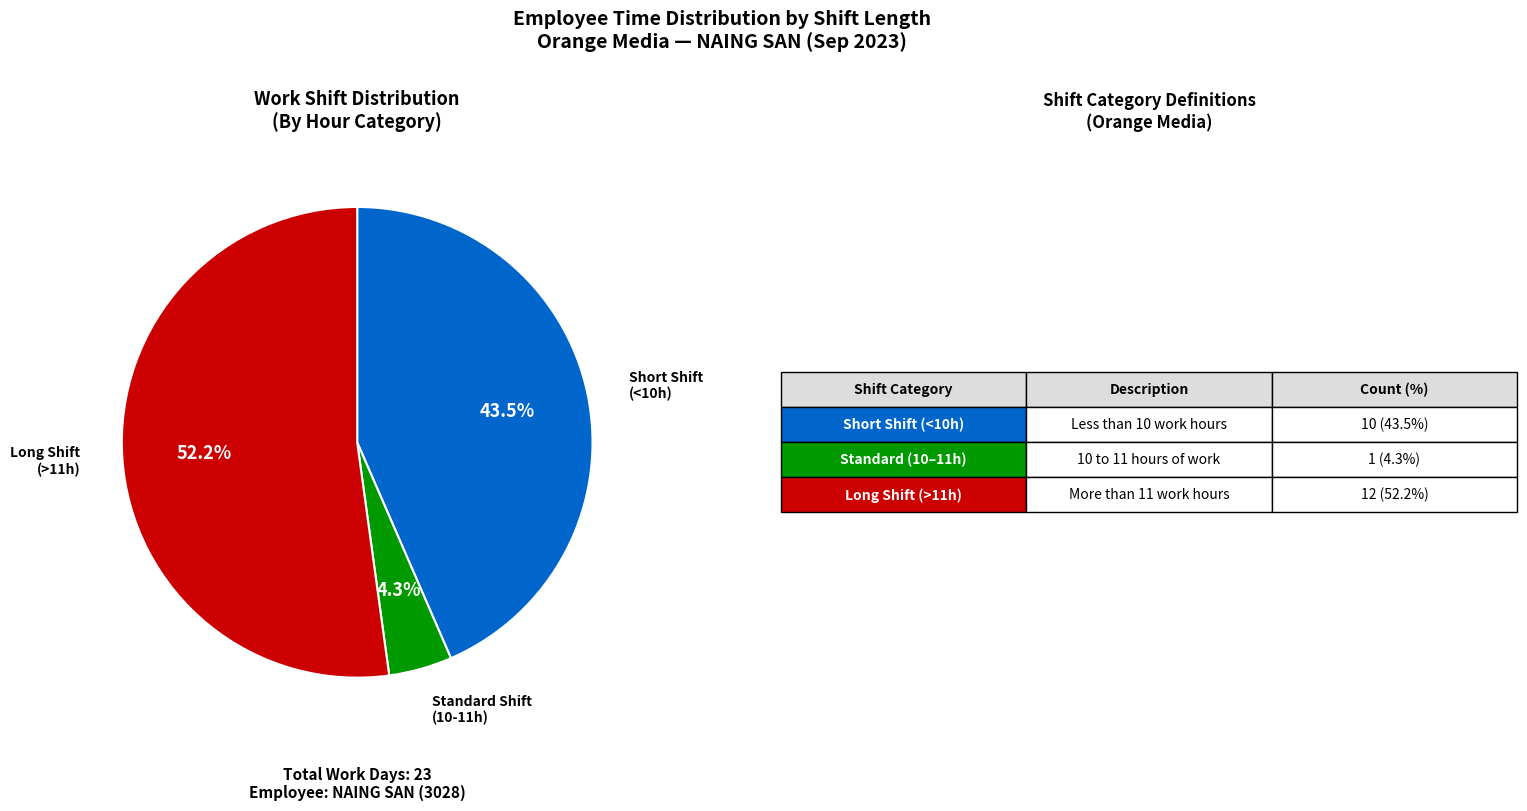

Is there a majority slice in this chart?

Yes